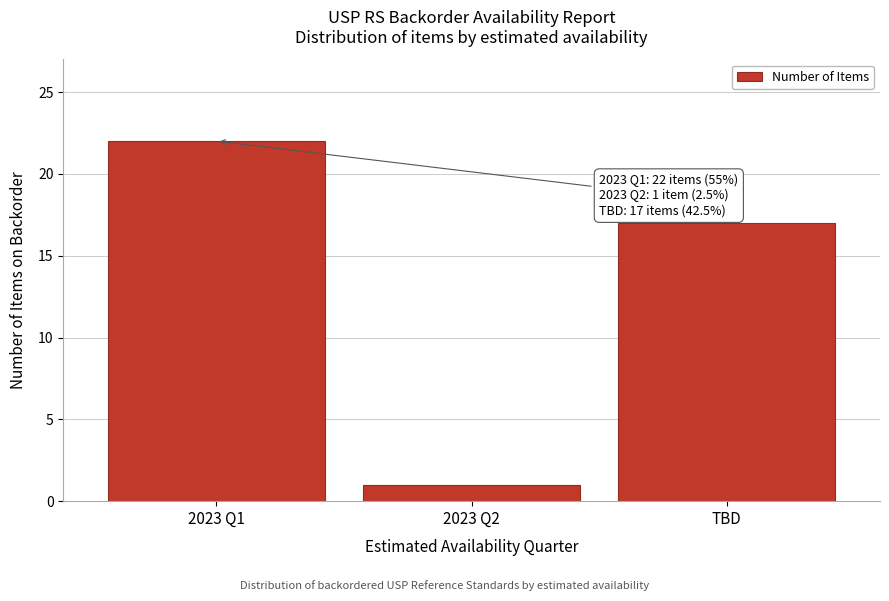

Reading left to right, list all the values displayed in this chart.

22	1	17